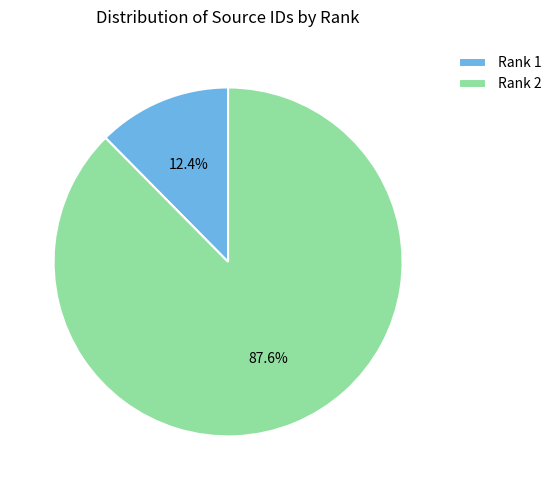

What is the ratio of the value at Rank 2 to the value at Rank 1?

7.1